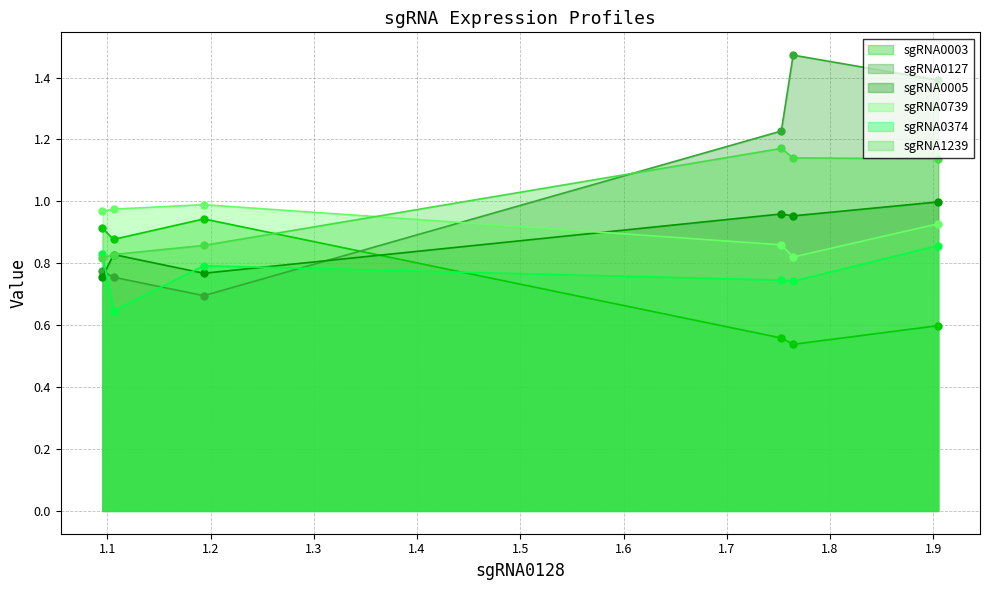

What is the maximum value shown in the chart?

1.5